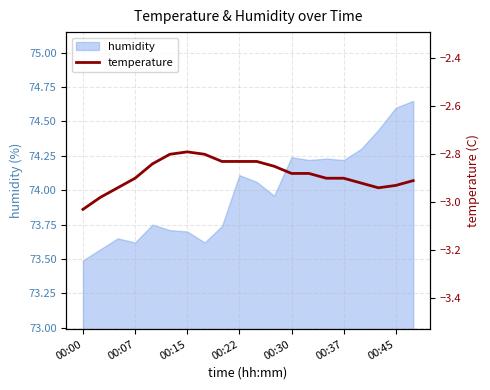

The humidity series shows 132.7 at 00:37. True or false?

False